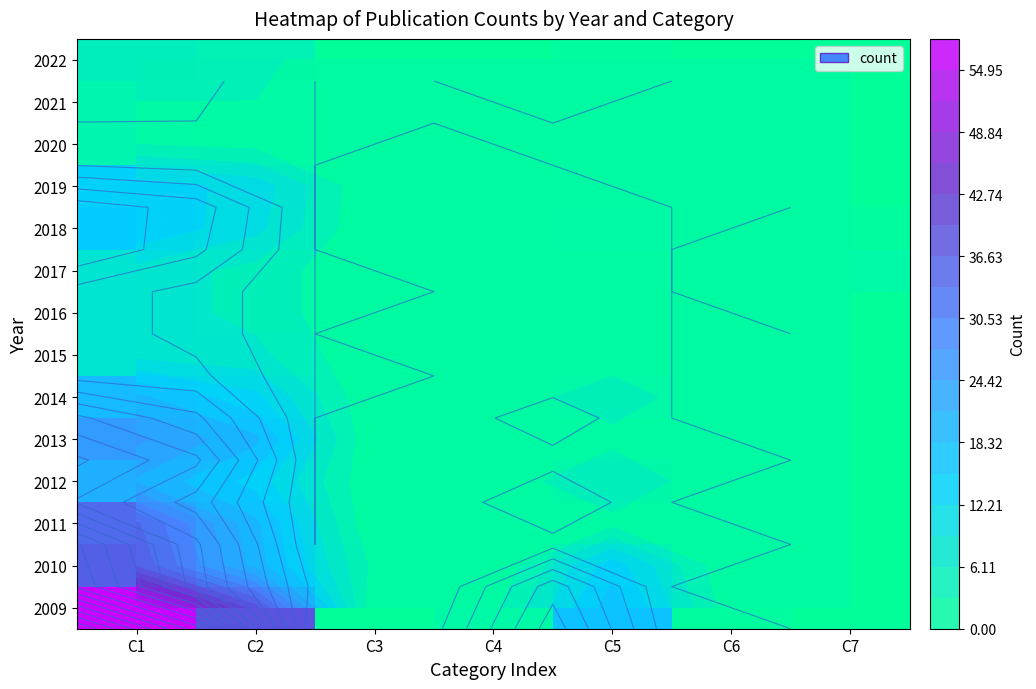

What is the difference between the highest and lowest values at C7?

2